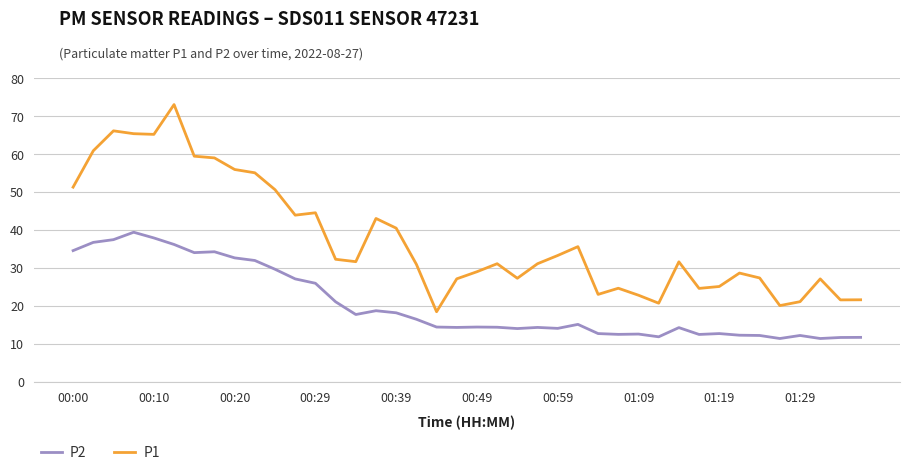

Which series has the largest total across all categories?

P1